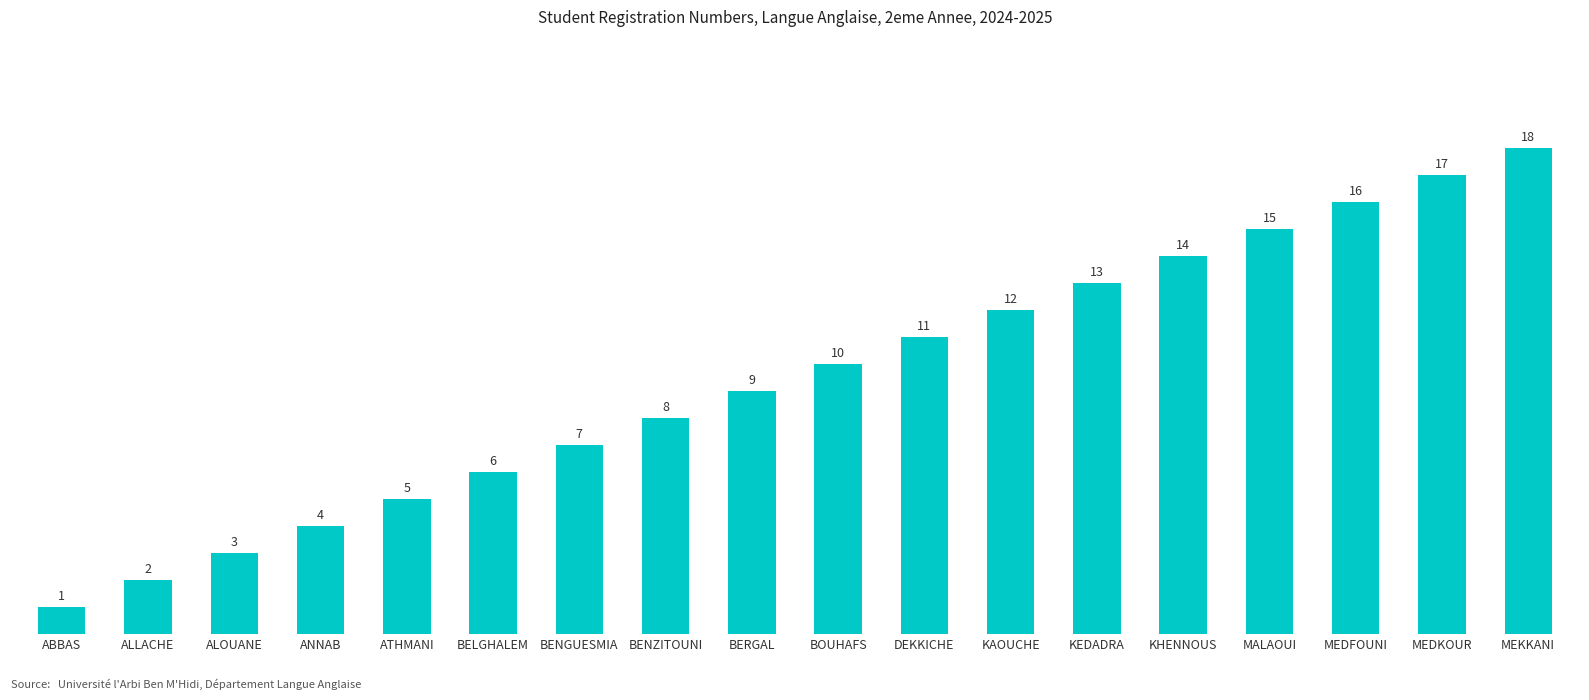

Rank the categories by value from lowest to highest.

ABBAS, ALLACHE, ALOUANE, ANNAB, ATHMANI, BELGHALEM, BENGUESMIA, BENZITOUNI, BERGAL, BOUHAFS, DEKKICHE, KAOUCHE, KEDADRA, KHENNOUS, MALAOUI, MEDFOUNI, MEDKOUR, MEKKANI